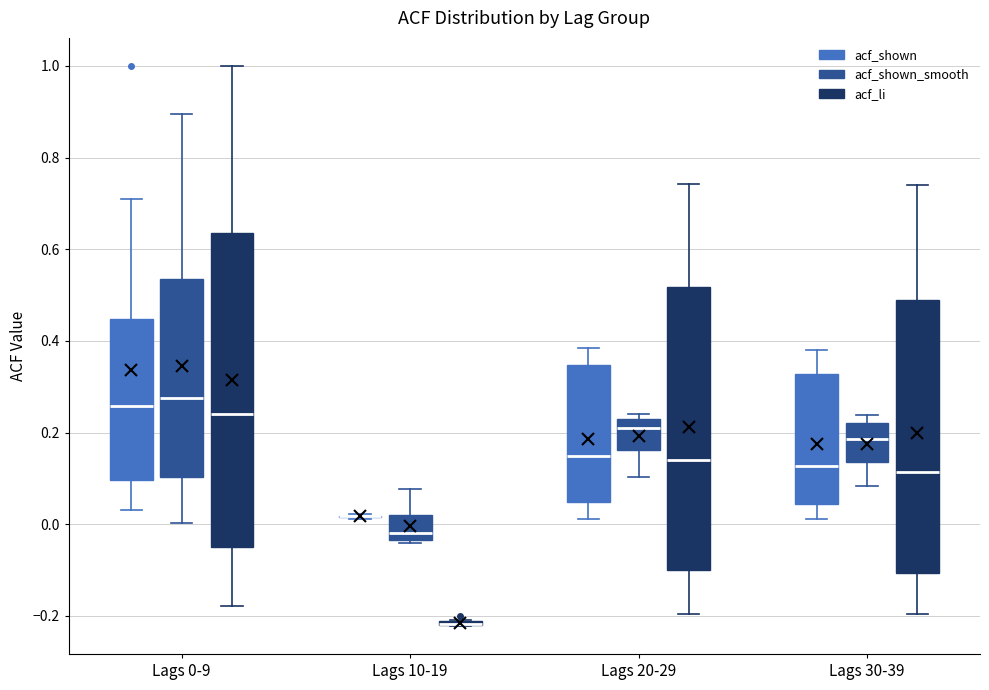

Where does the median line of the box for Lags 30-39 (acf_shown_smooth) sit on the y-axis? The values are not printed on the chart, so give them approximately, as read against the axis.

0.18